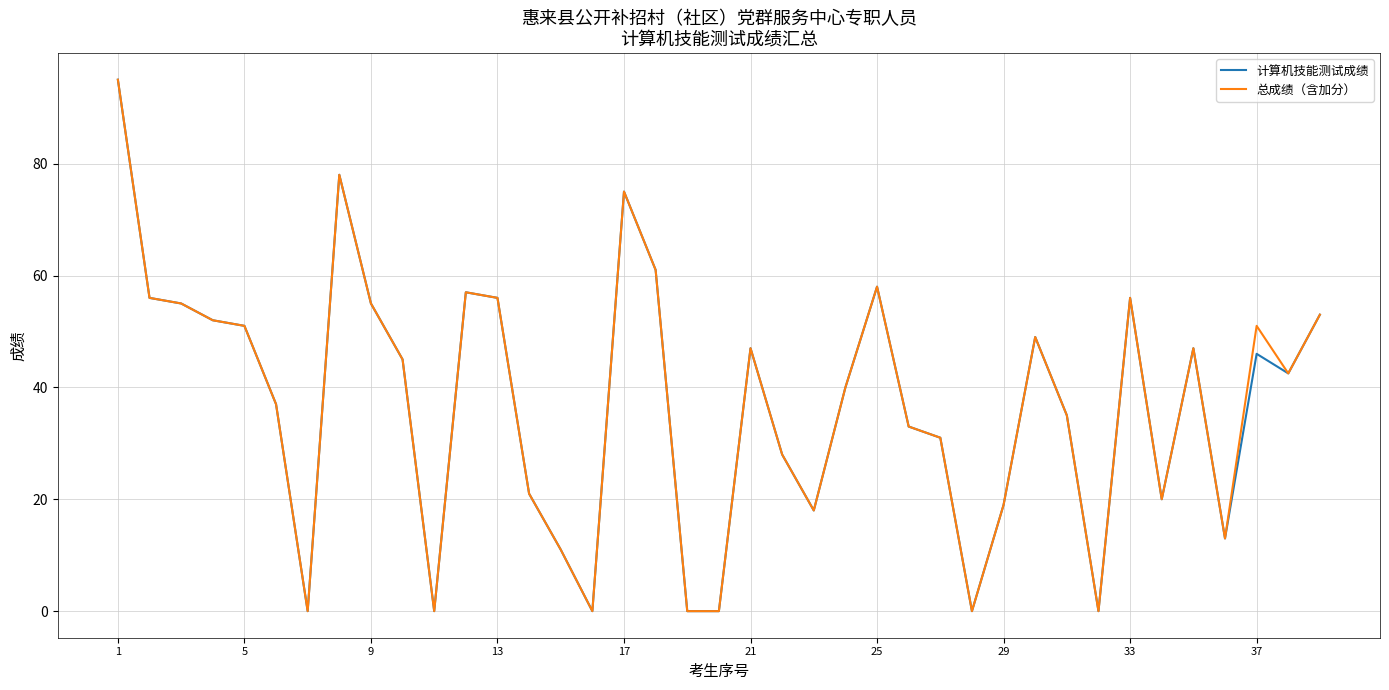

Does the chart have visible grid lines?

Yes